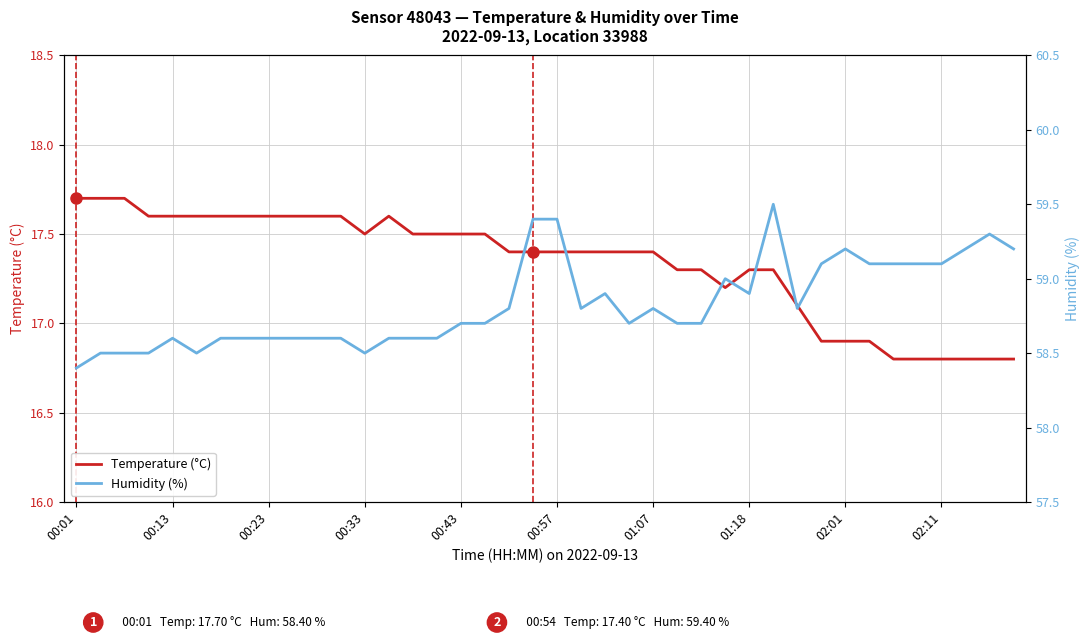

Where does the Temperature (°C) series first go above 17?

00:01